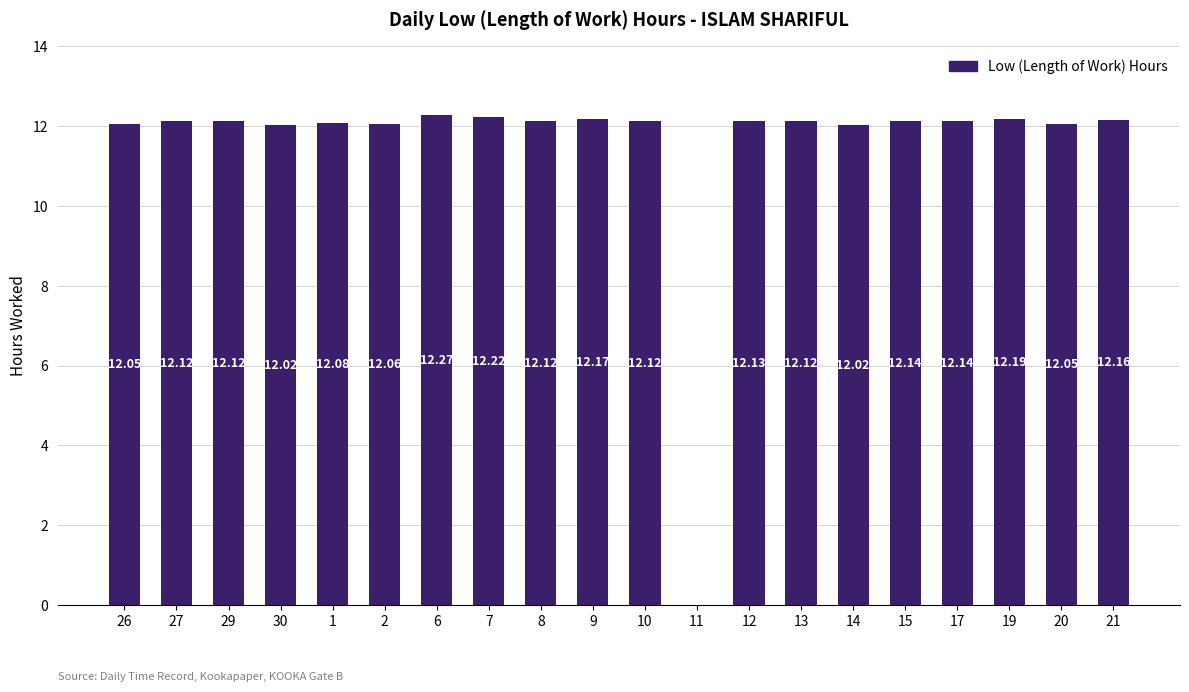

Is it true that the value at 21 is 5.6?

False